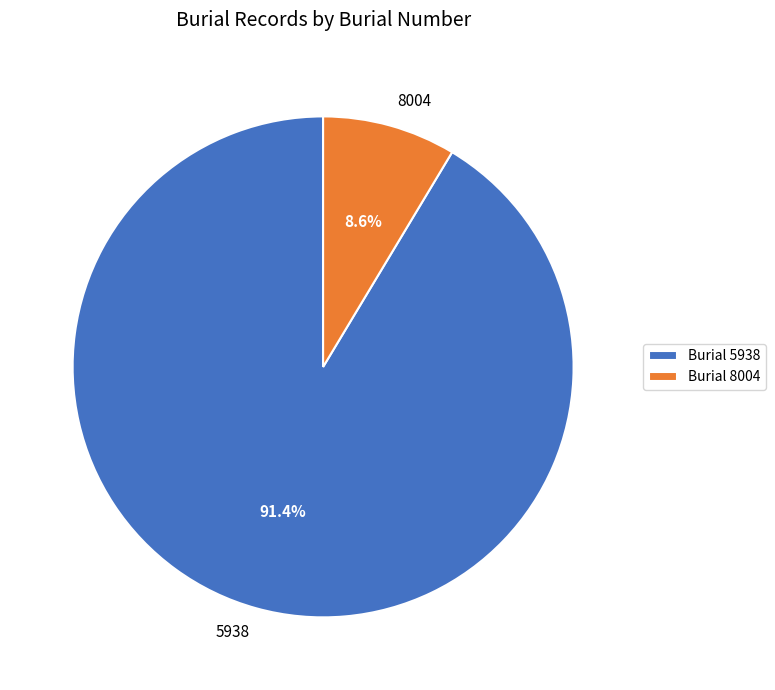

Is the sum of 8004 and 5938 greater than half?

Yes